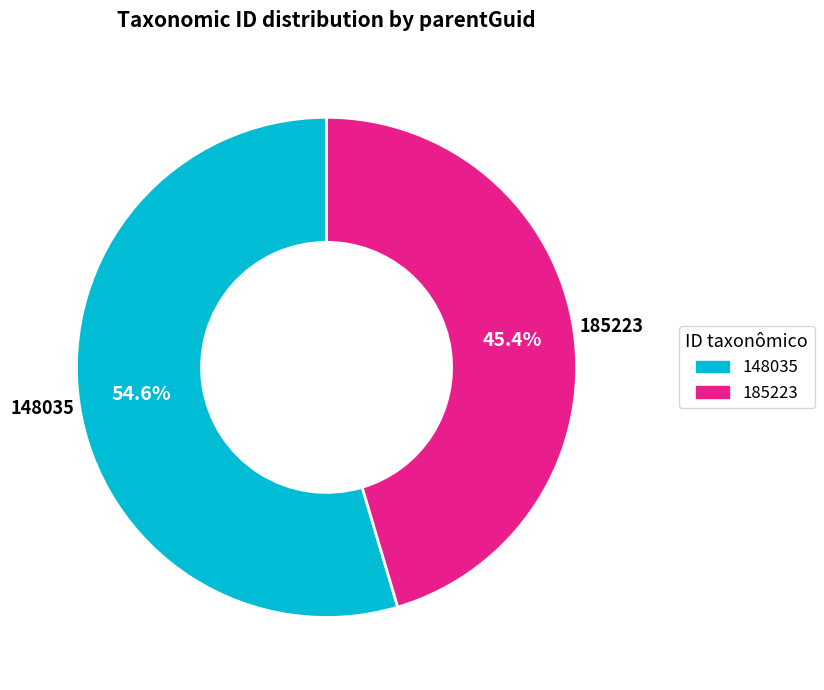

What percentage is NOT represented by 148035?

45.4%